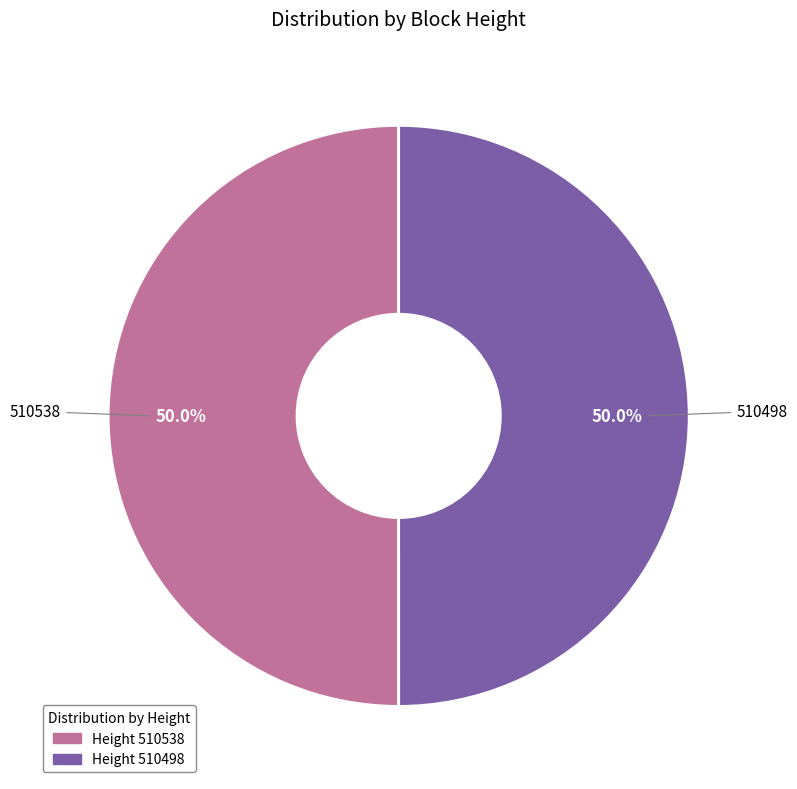

Approximately how many times larger is the value at 510538 compared to 510498?

1.0